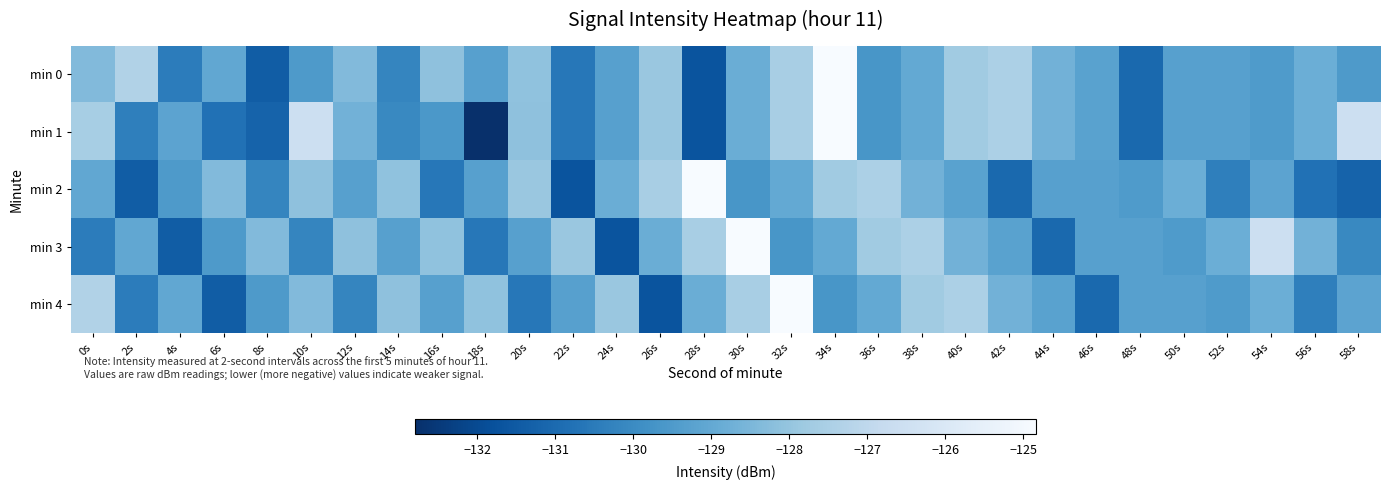

Between 38s and 42s, which series saw the biggest shift?

min 2